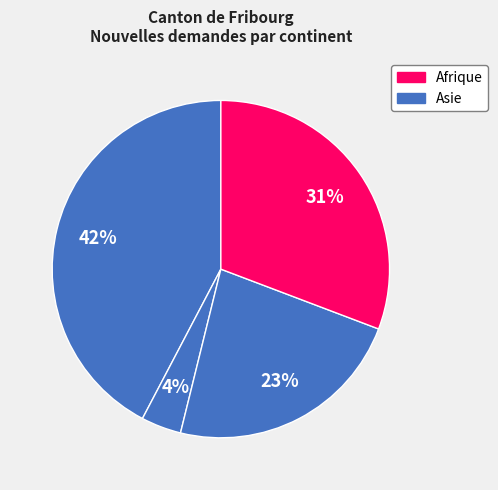

How many segments does this pie chart have?

4